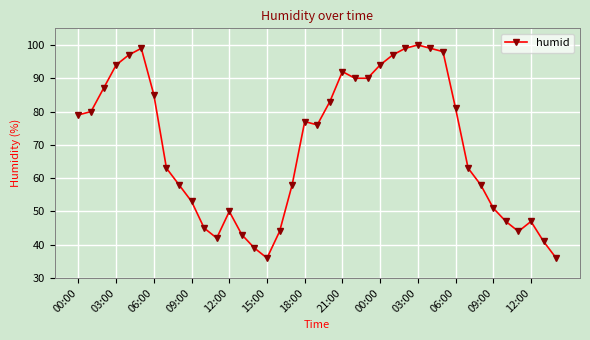

What is the maximum value shown in the chart?

100